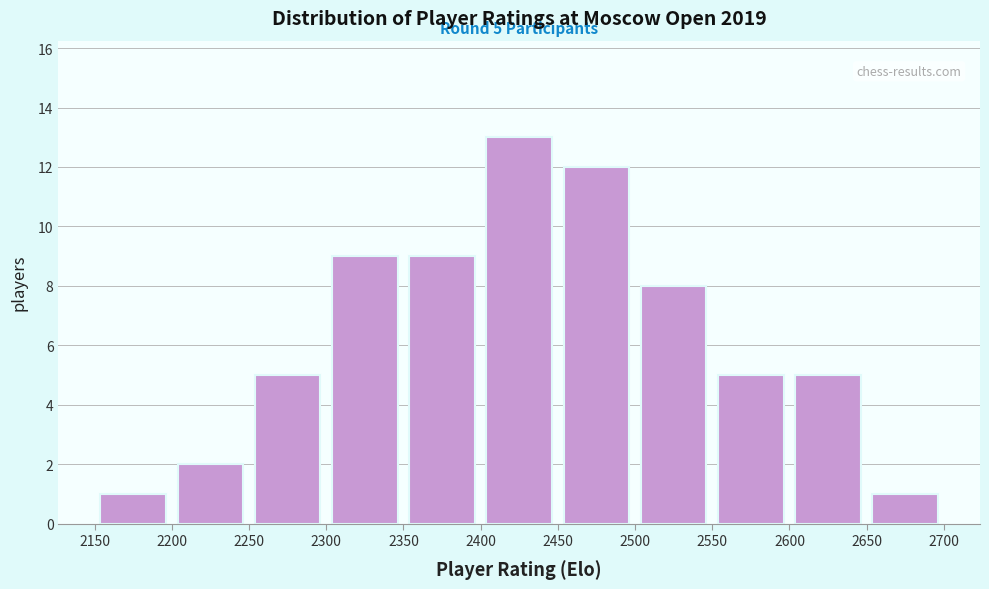

Over which range of the x-axis is the bar tallest?

2400 to 2450